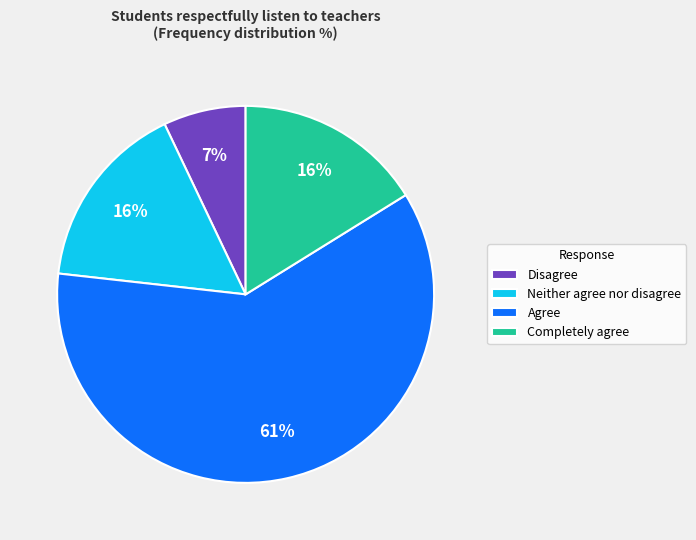

Do Completely agree and Disagree together represent more than half of the pie?

No